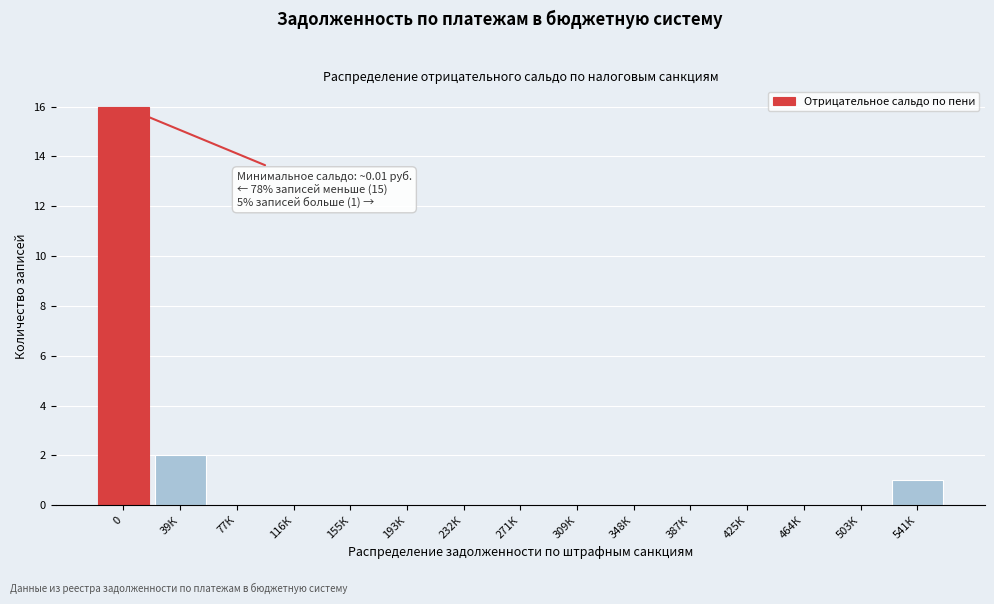

Reading left to right, extract all data points from this chart.

0=16	39К=2	77К=0	116К=0	155К=0	193К=0	232К=0	271К=0	309К=0	348К=0	387К=0	425К=0	464К=0	503К=0	541К=1